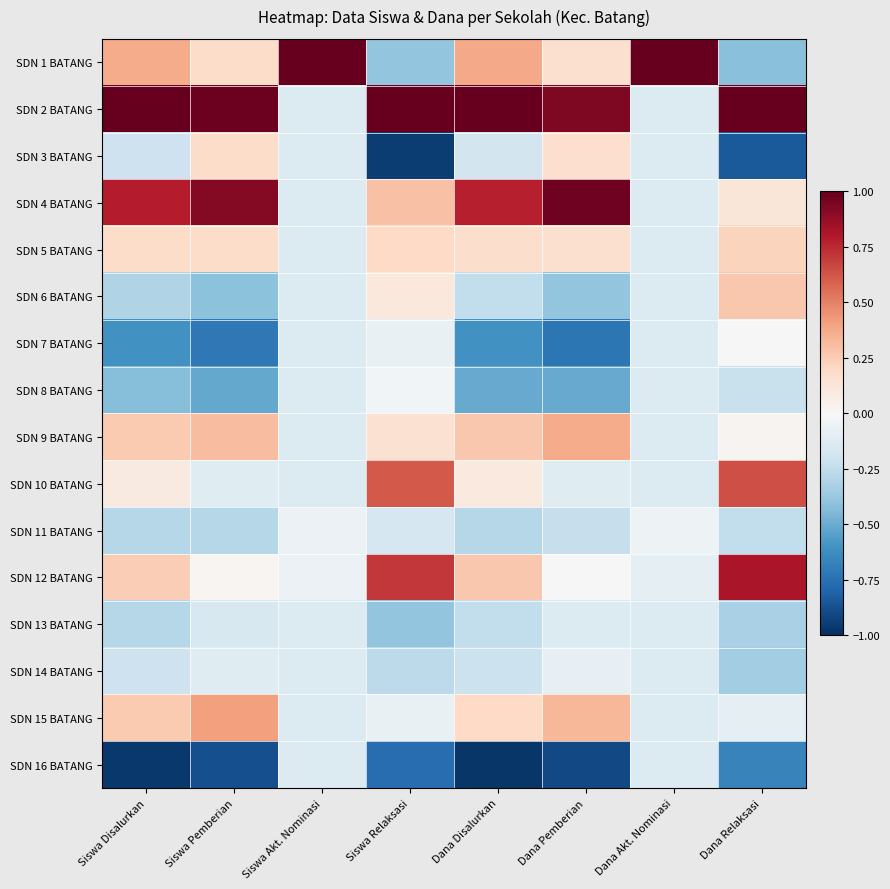

How many series are shown in this chart?

16